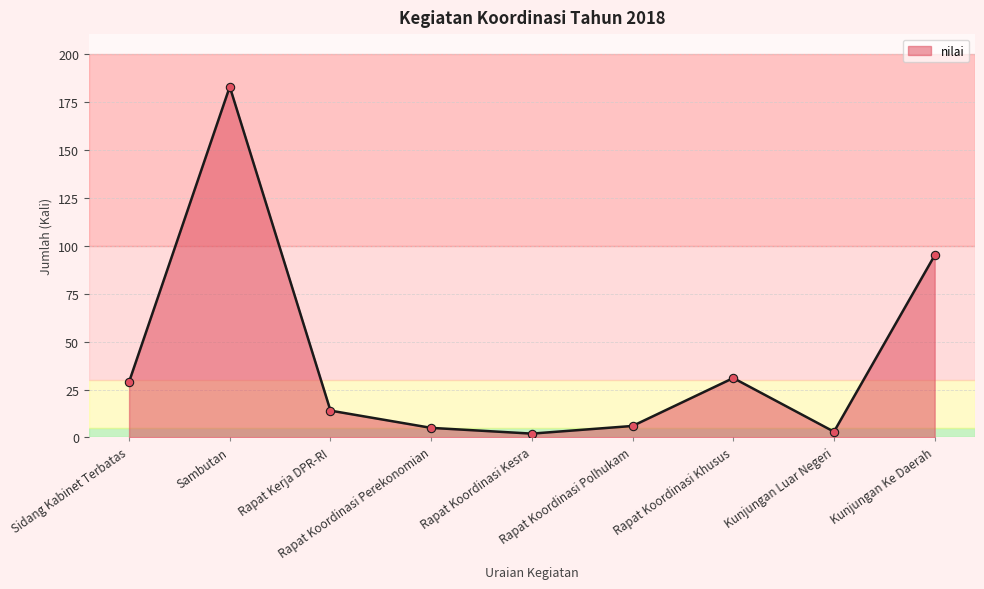

What is the difference between the second highest and minimum values?

93